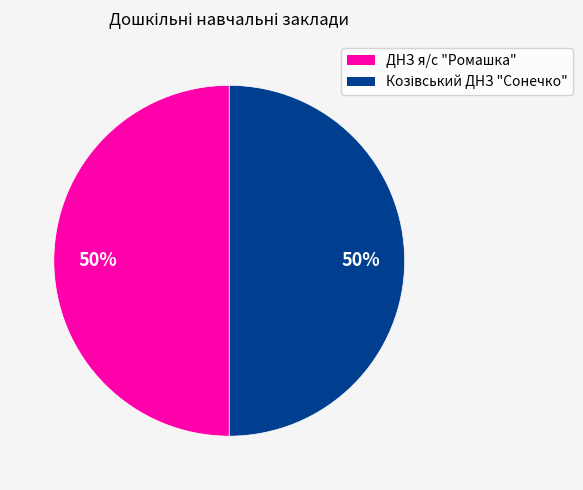

To the nearest percent, what is the average slice percentage?

50%